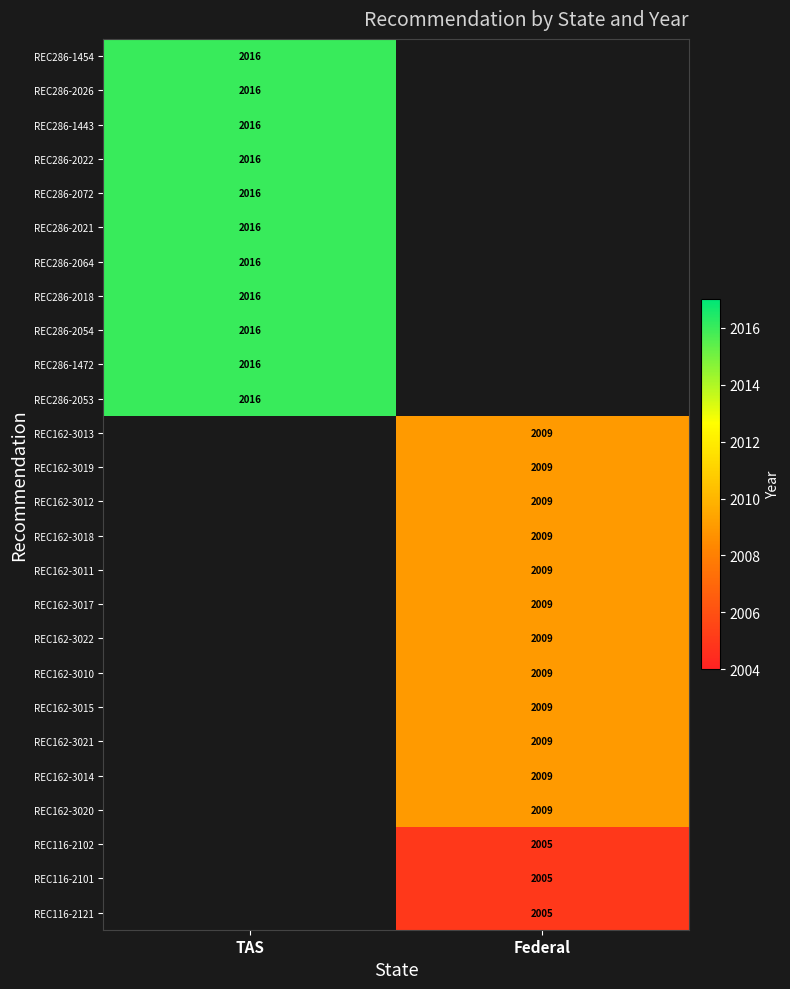

What is the minimum value shown in the chart?

2005.0